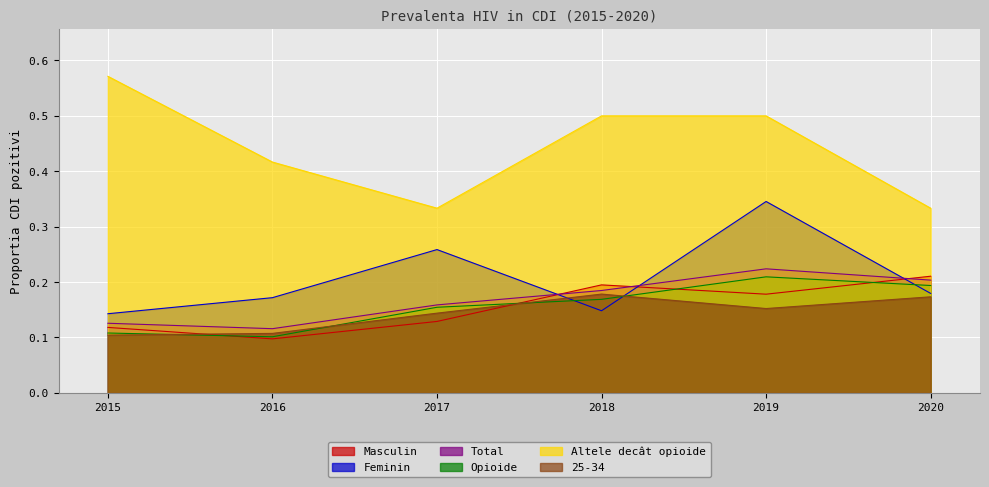

After their last crossing, which series has the higher values: Feminin or 25-34?

Feminin